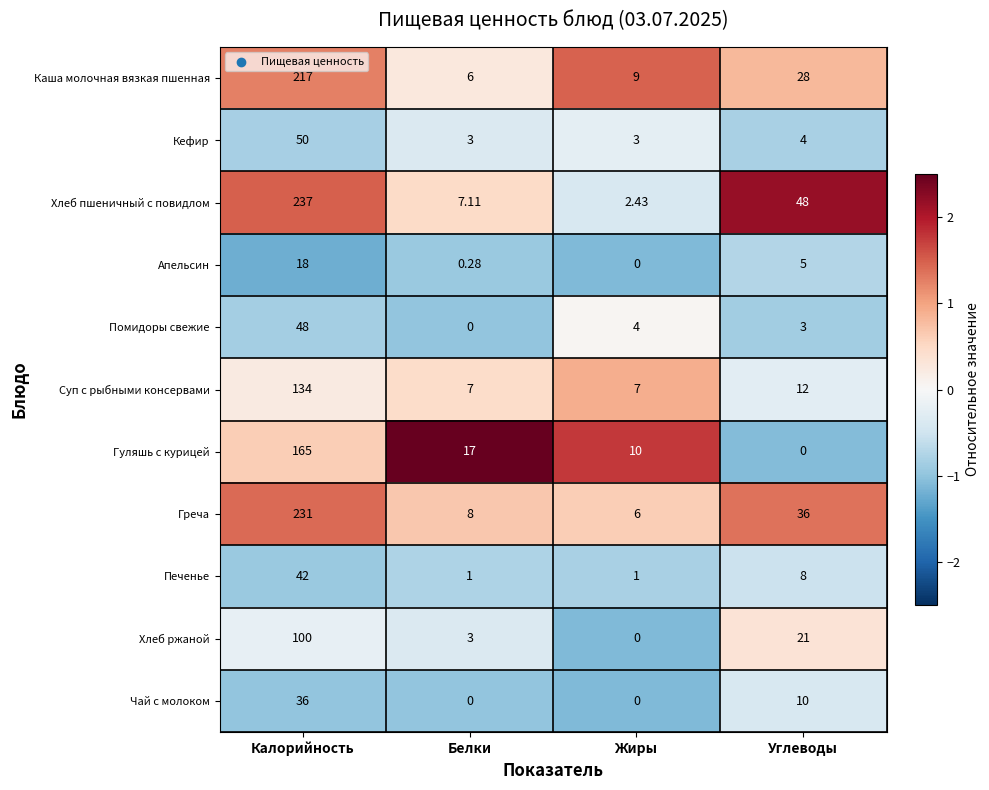

Which category has the highest value across all series?

Калорийность